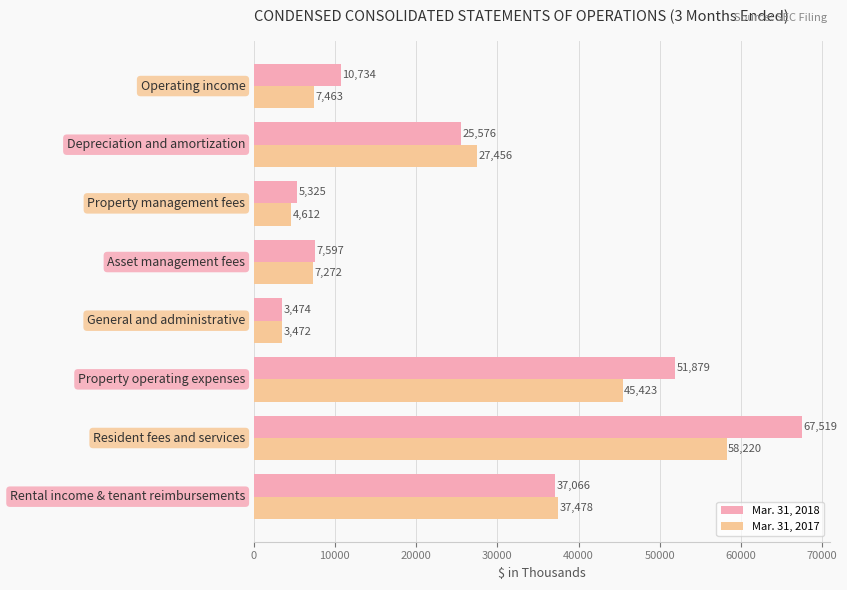

Which series has the widest spread of values?

Mar. 31, 2018